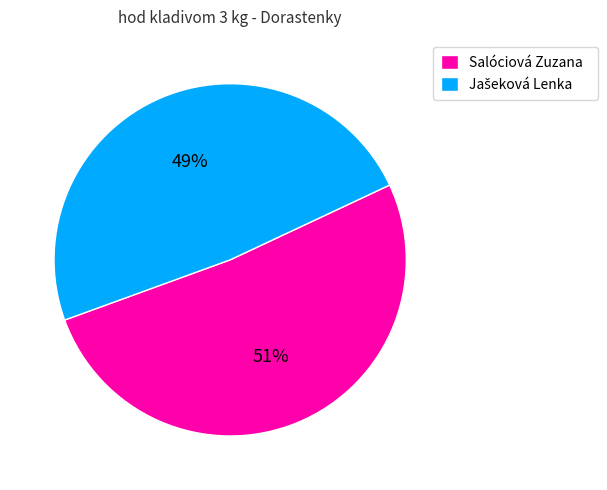

Is it true that Salóciová Zuzana is 57% of the pie?

False